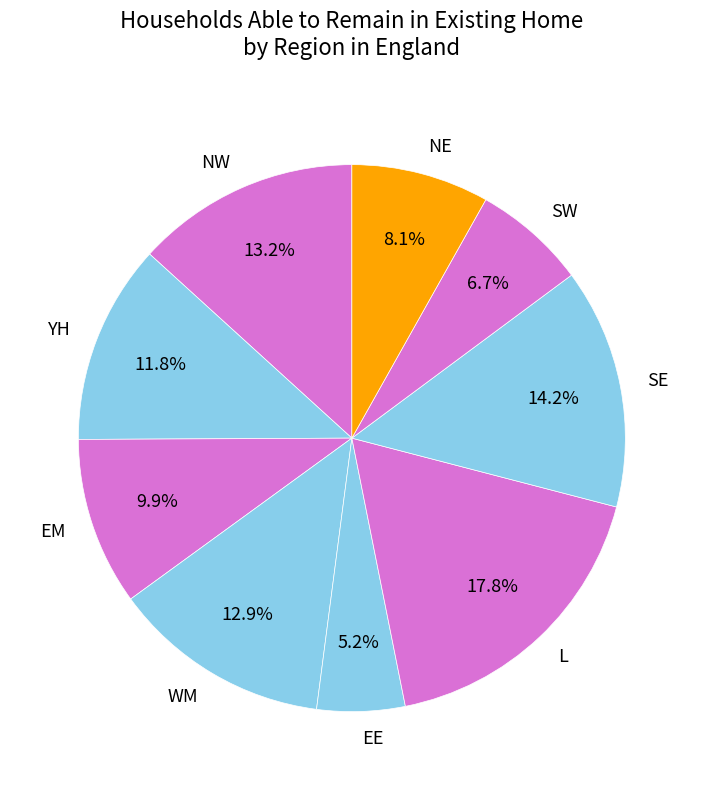

How many slices are in this pie chart?

9